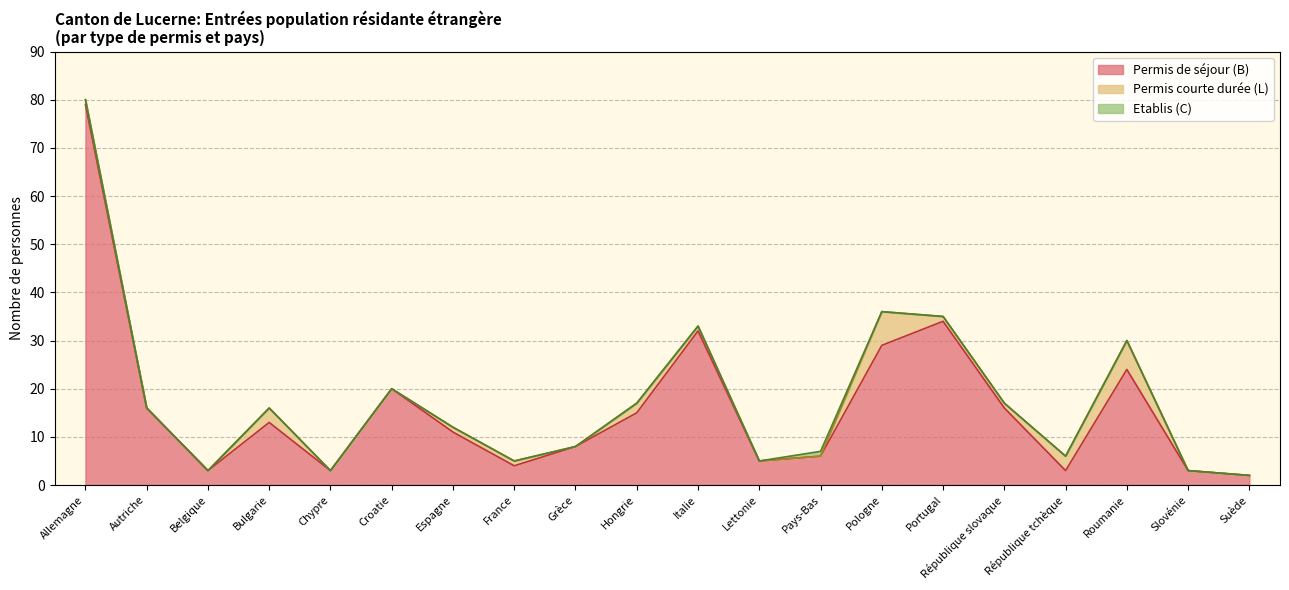

What is the difference between the second highest and minimum values in the Permis courte durée (L) Total series?

6